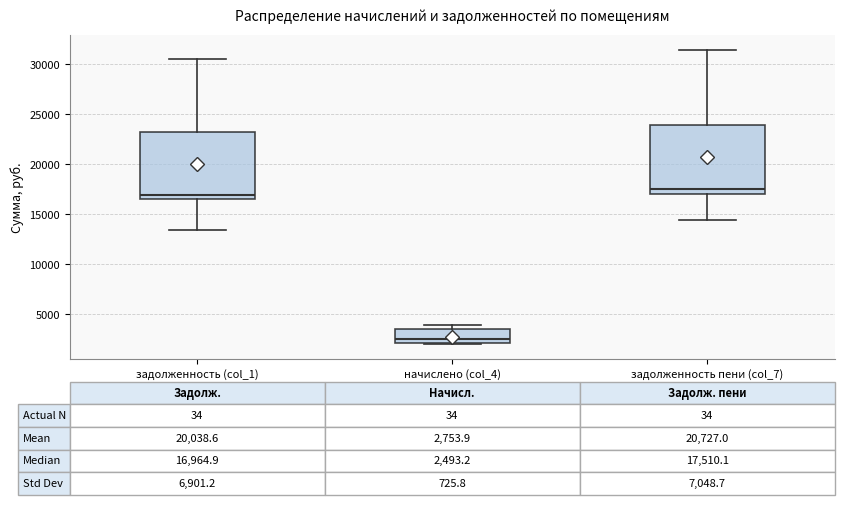

Which box has the lowest median line?

начислено (col_4)